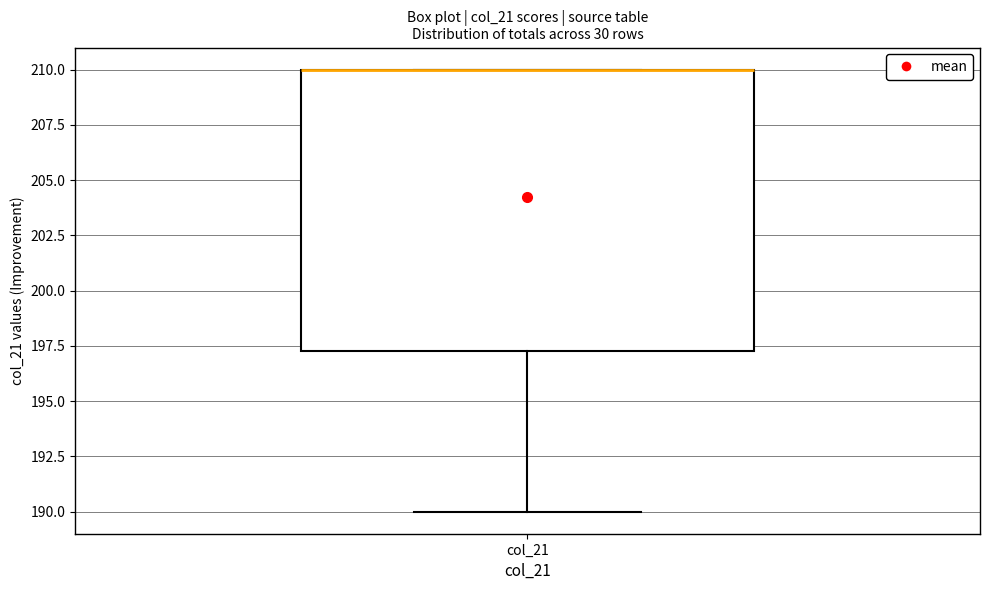

Transcribe this box plot: give where the median line is, the range the box spans, and where the two whiskers end, as read against the y-axis. The values are not printed on the chart, so give them approximately, as read against the axis.

median 210.0 (drawn on the box's upper edge), box 197.5 to 210.0, whiskers 190.0 to 210.0